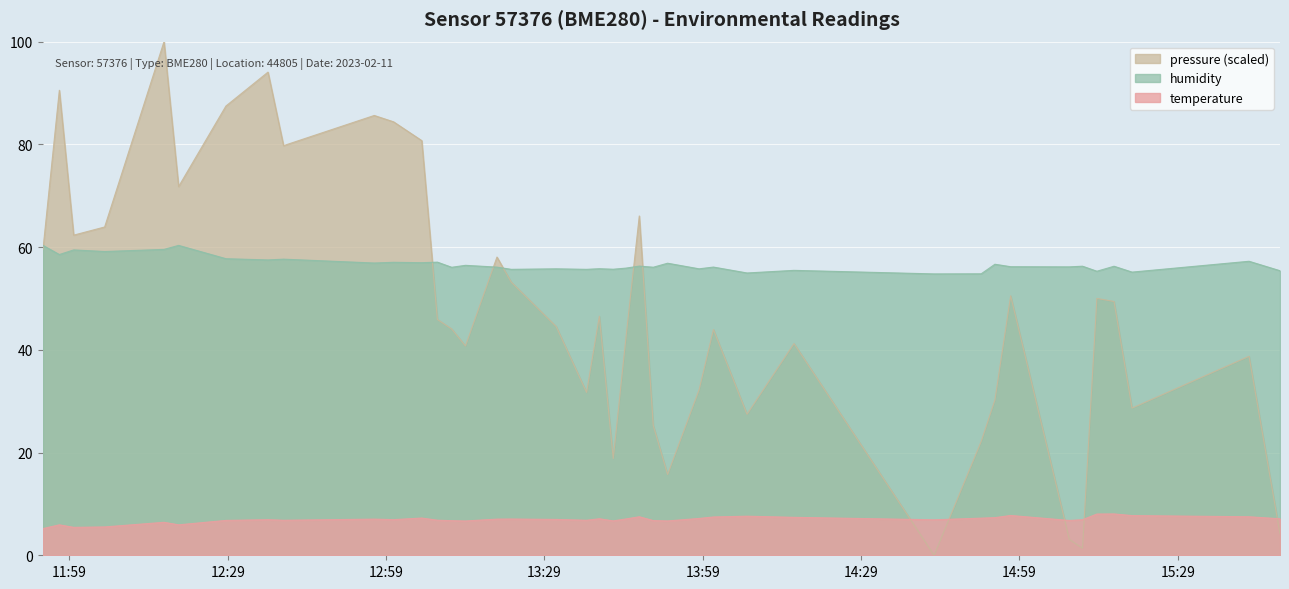

Where is the first local minimum for humidity?

2023-02-11T11:57:05